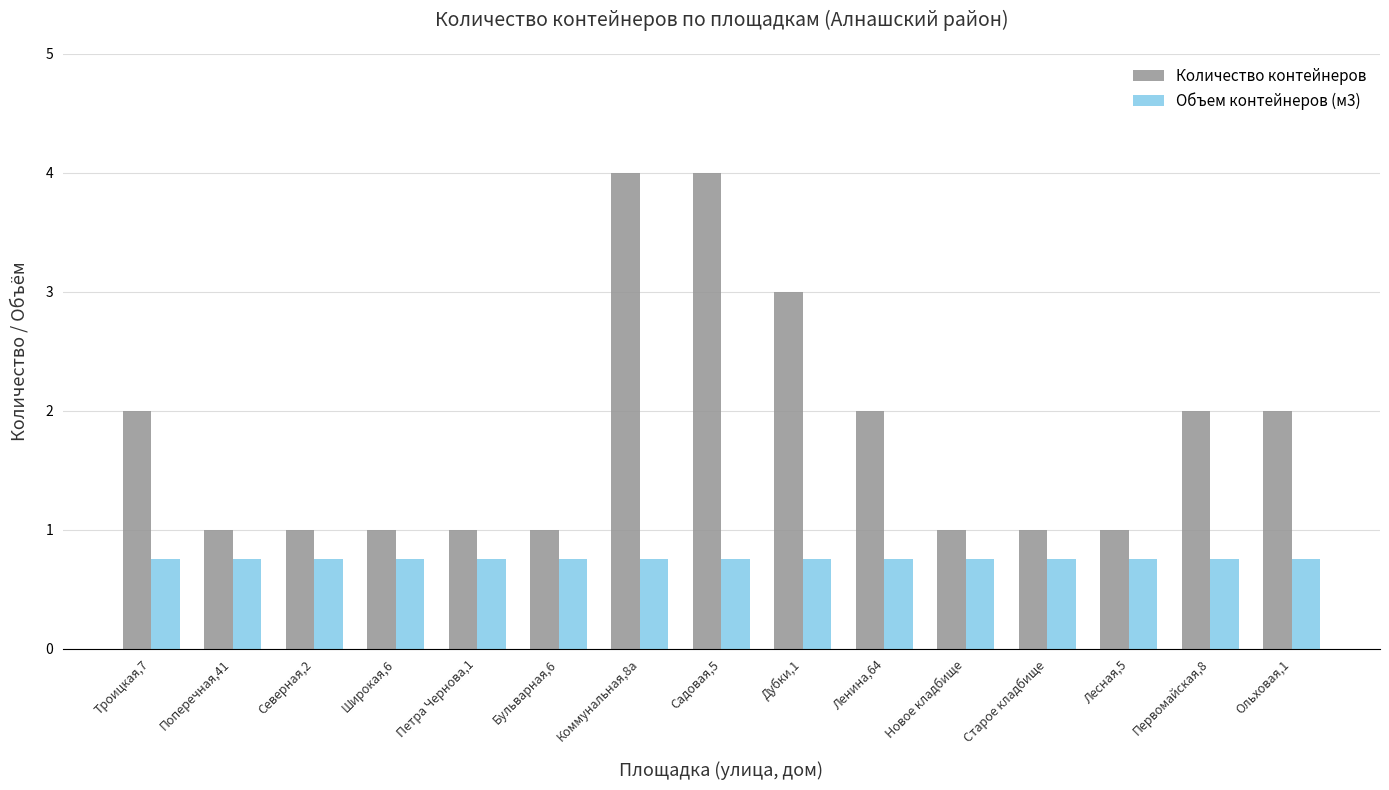

Which series has the largest range (max minus min)?

Количество контейнеров